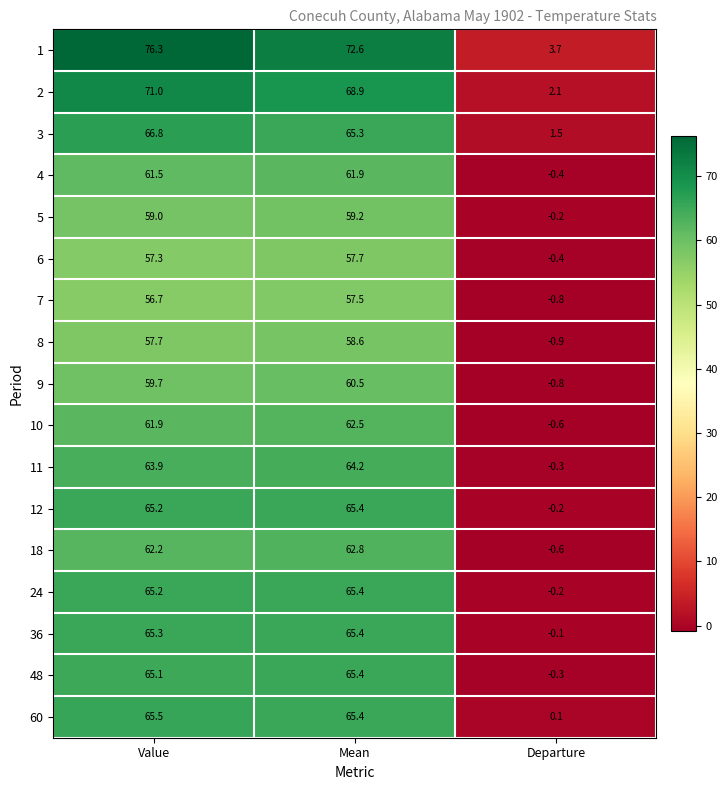

List the labels in order of 3 value, smallest first.

Departure, Mean, Value